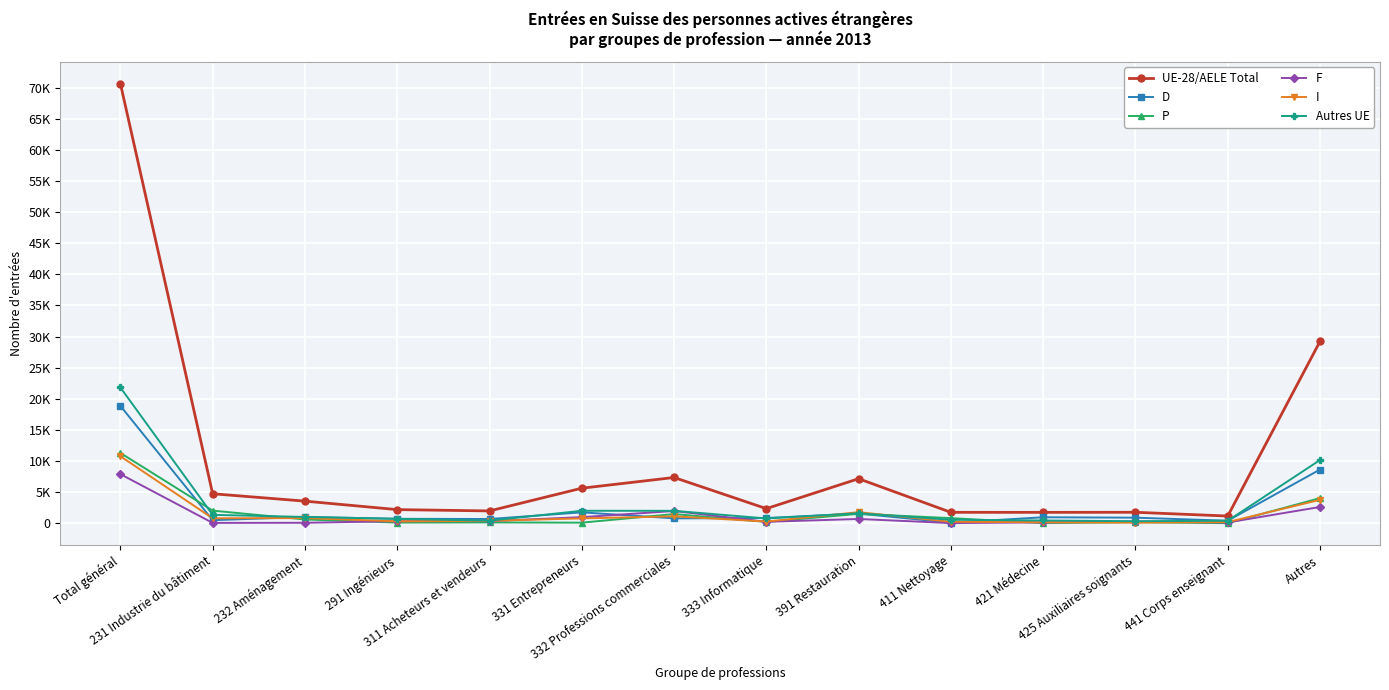

Is it true that D equals 966 at 421 Médecine?

True